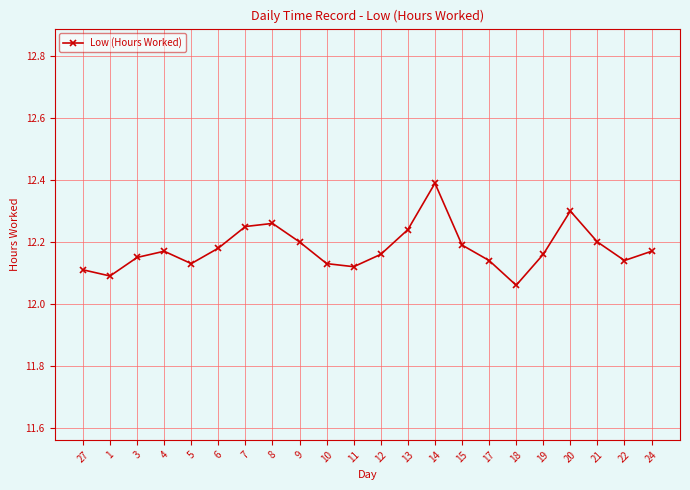

True or false: there are more than 0 points higher than both neighbors.

True